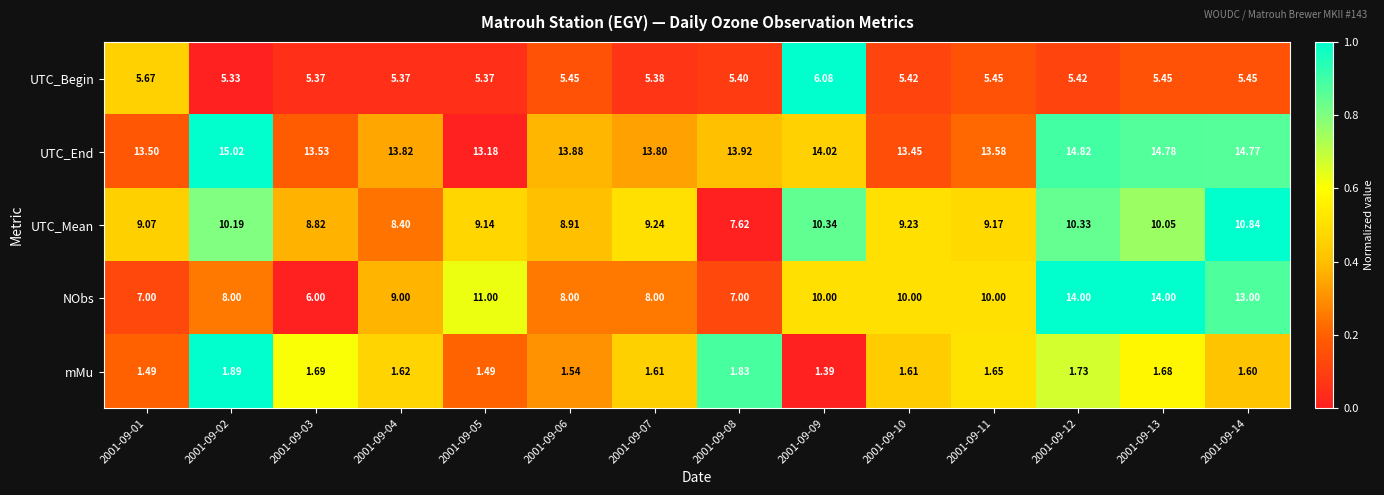

Rank the series at 2001-09-12 from highest to lowest value.

UTC_End, NObs, UTC_Mean, UTC_Begin, mMu